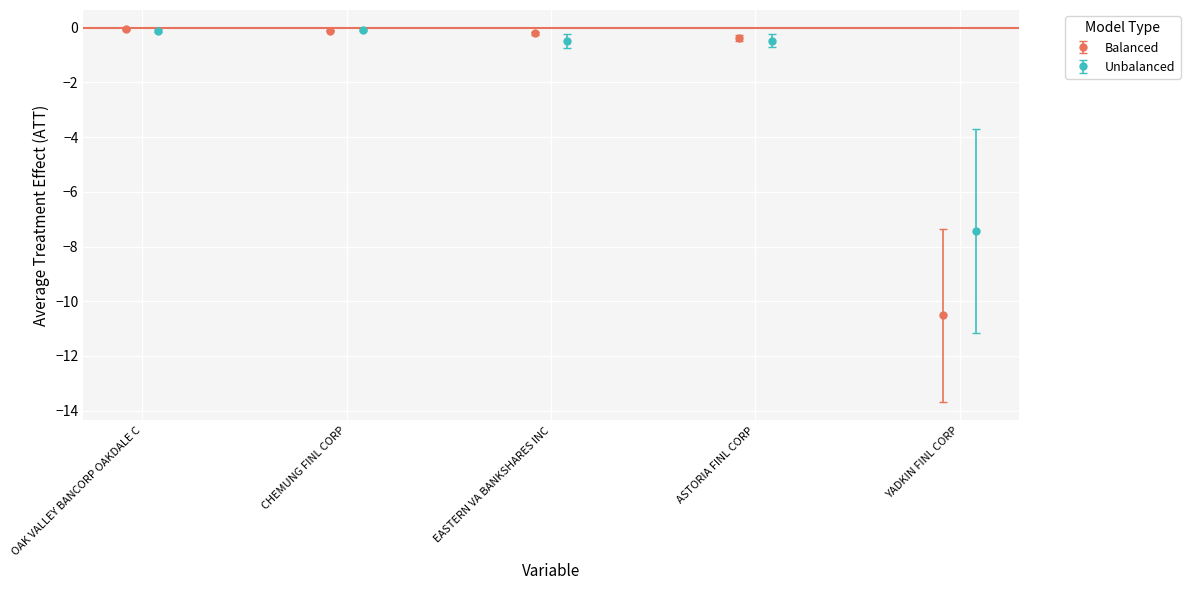

What is the value of the Balanced point at the 5th from the left?

-10.5